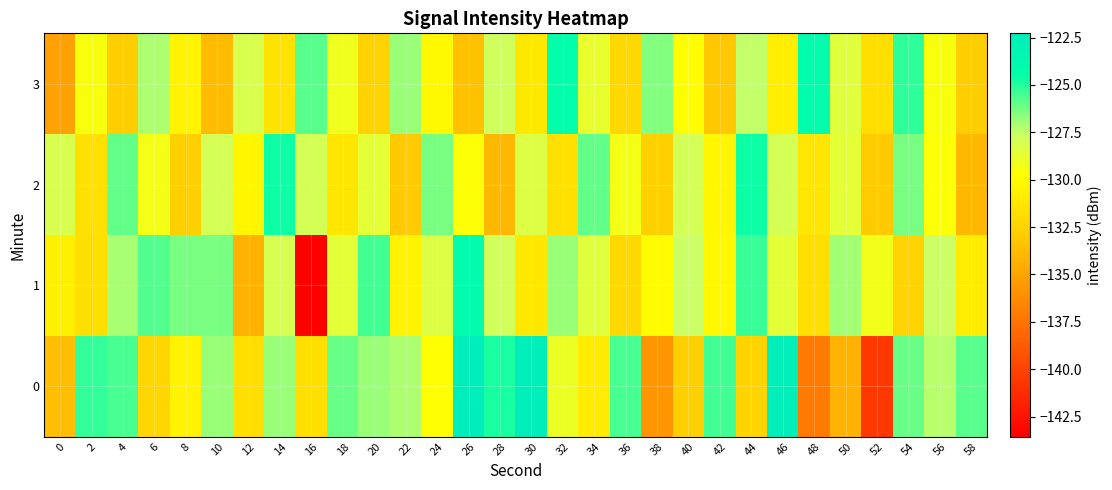

How many categories are shown in the chart?

30